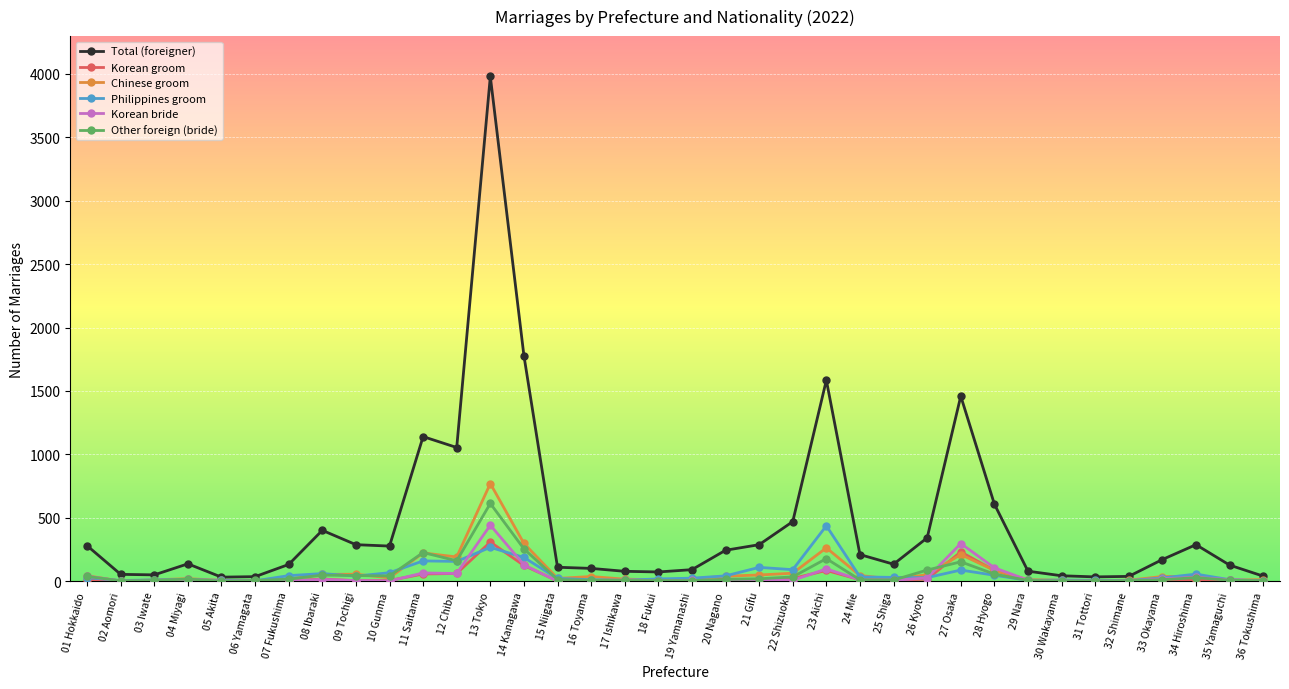

What is the label of the 13th point from the right?

24 Mie